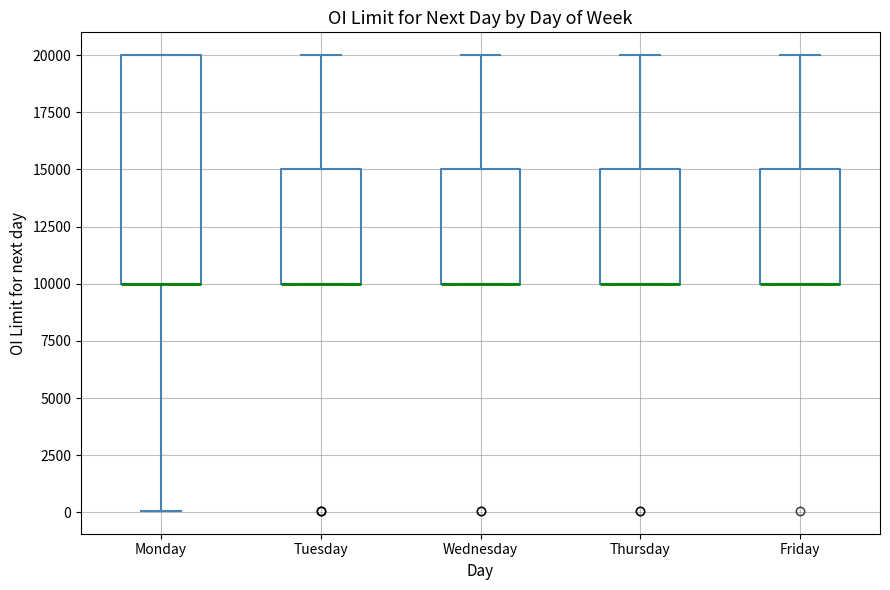

Where is the lower edge of the box for Monday on the y-axis? The values are not printed on the chart, so give them approximately, as read against the axis.

10000